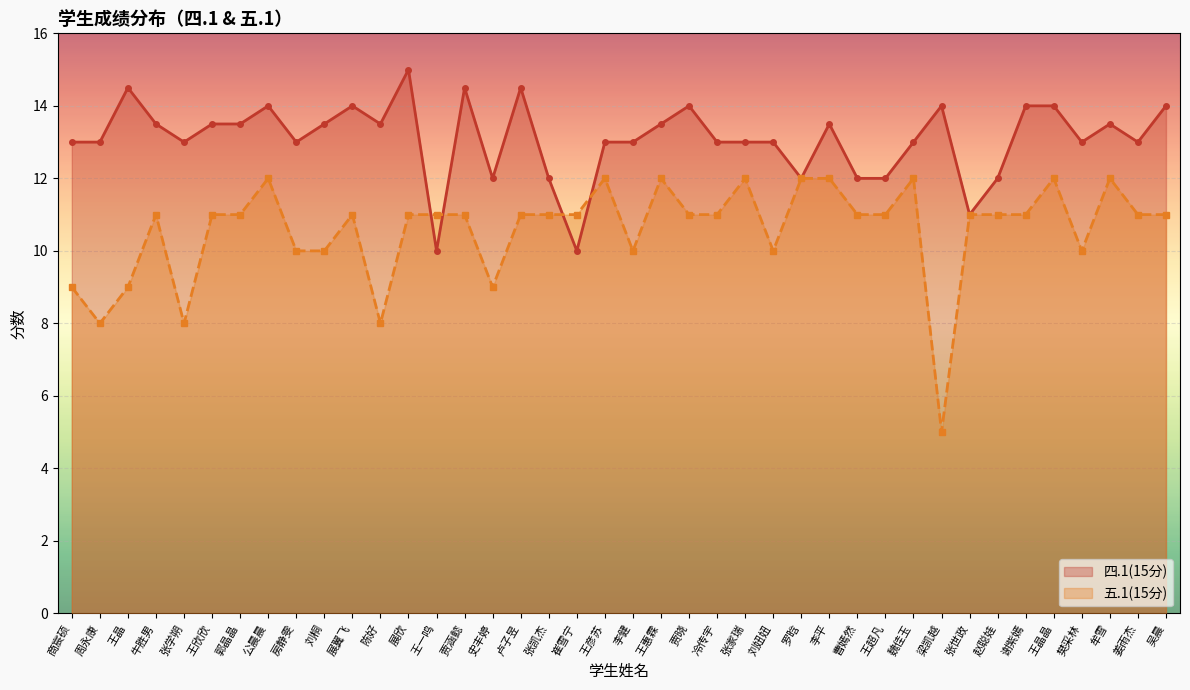

Which series ends up on top after the final intersection of 四.1(15分) and 五.1(15分)?

四.1(15分)